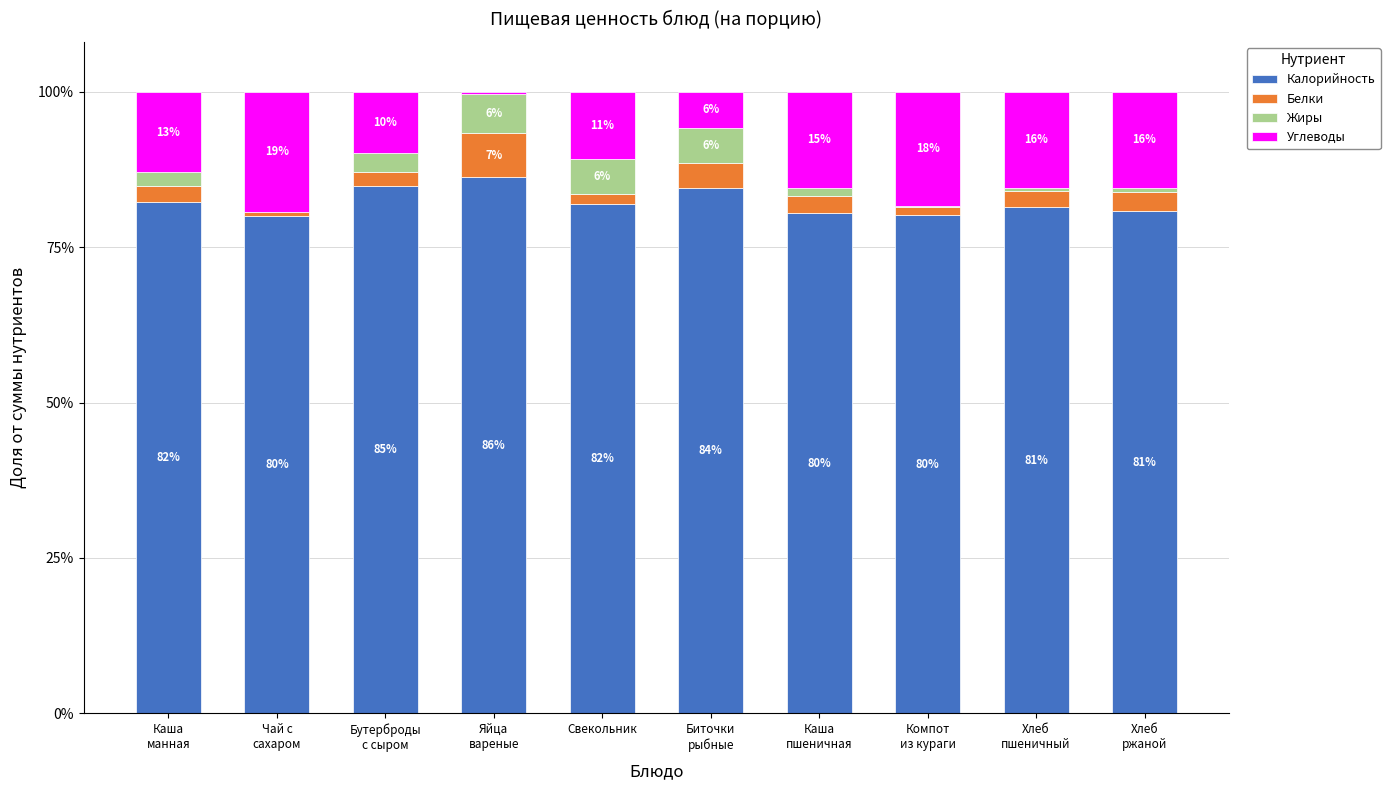

Which series changed the most between Компот
из кураги and Хлеб
пшеничный?

Углеводы